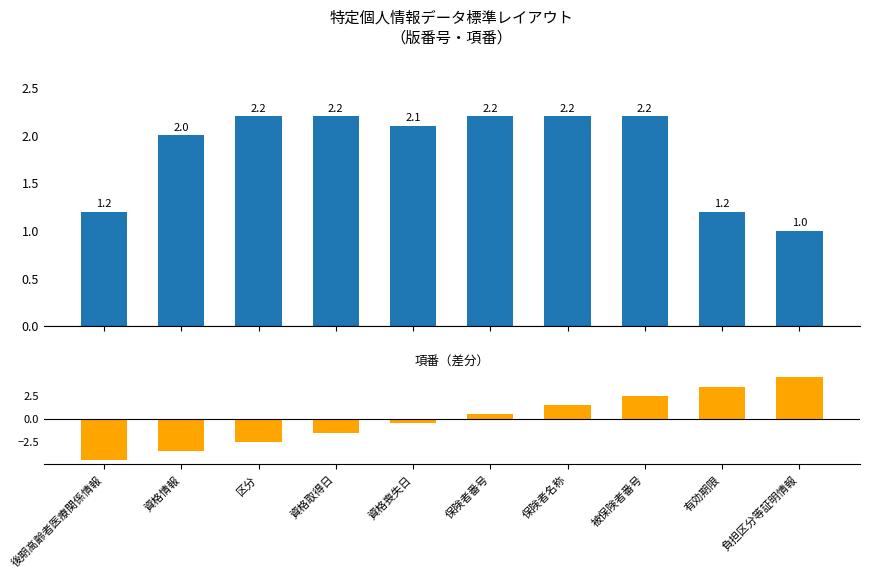

What is the difference between the maximum and minimum values in the 版番号 series?

1.2